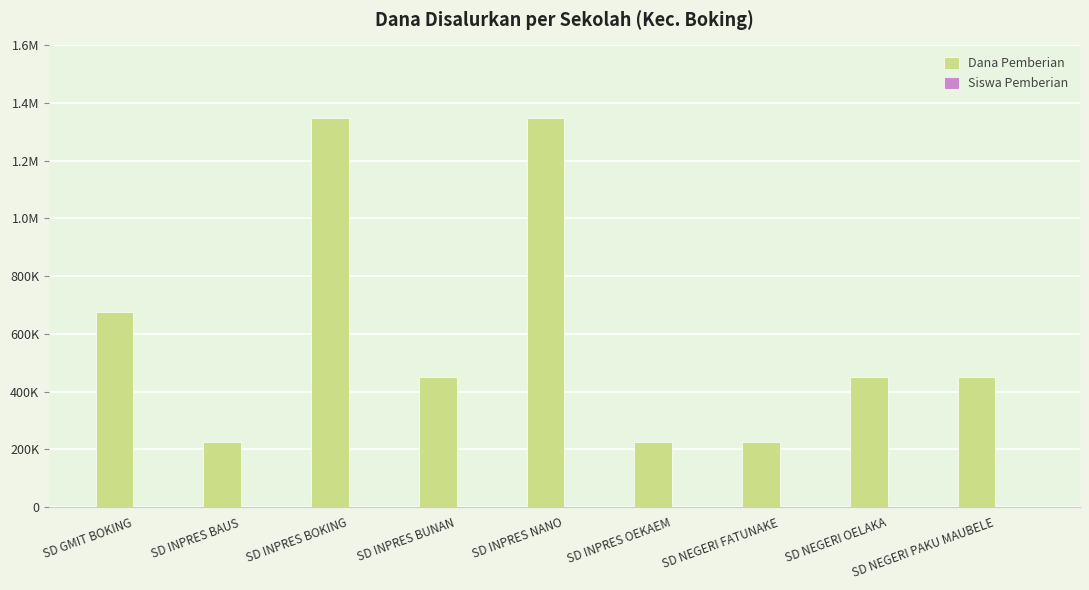

Are the bars horizontal?

No